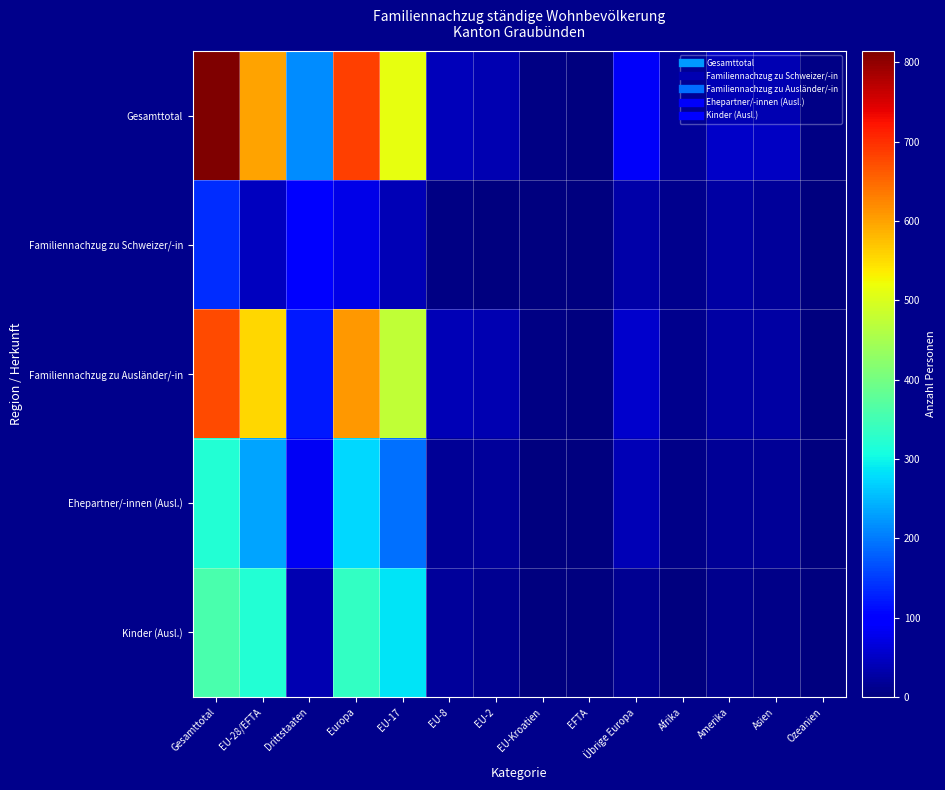

At Übrige Europa, list the series in order from largest to smallest.

Gesamttotal, Familiennachzug zu Ausländer/-in, Ehepartner/-innen (Ausl.), Familiennachzug zu Schweizer/-in, Kinder (Ausl.)